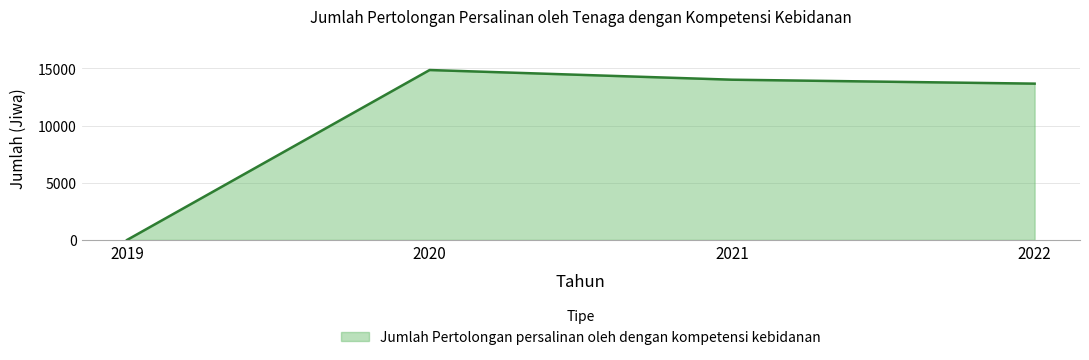

At which category does the chart reach its minimum across all series?

2019